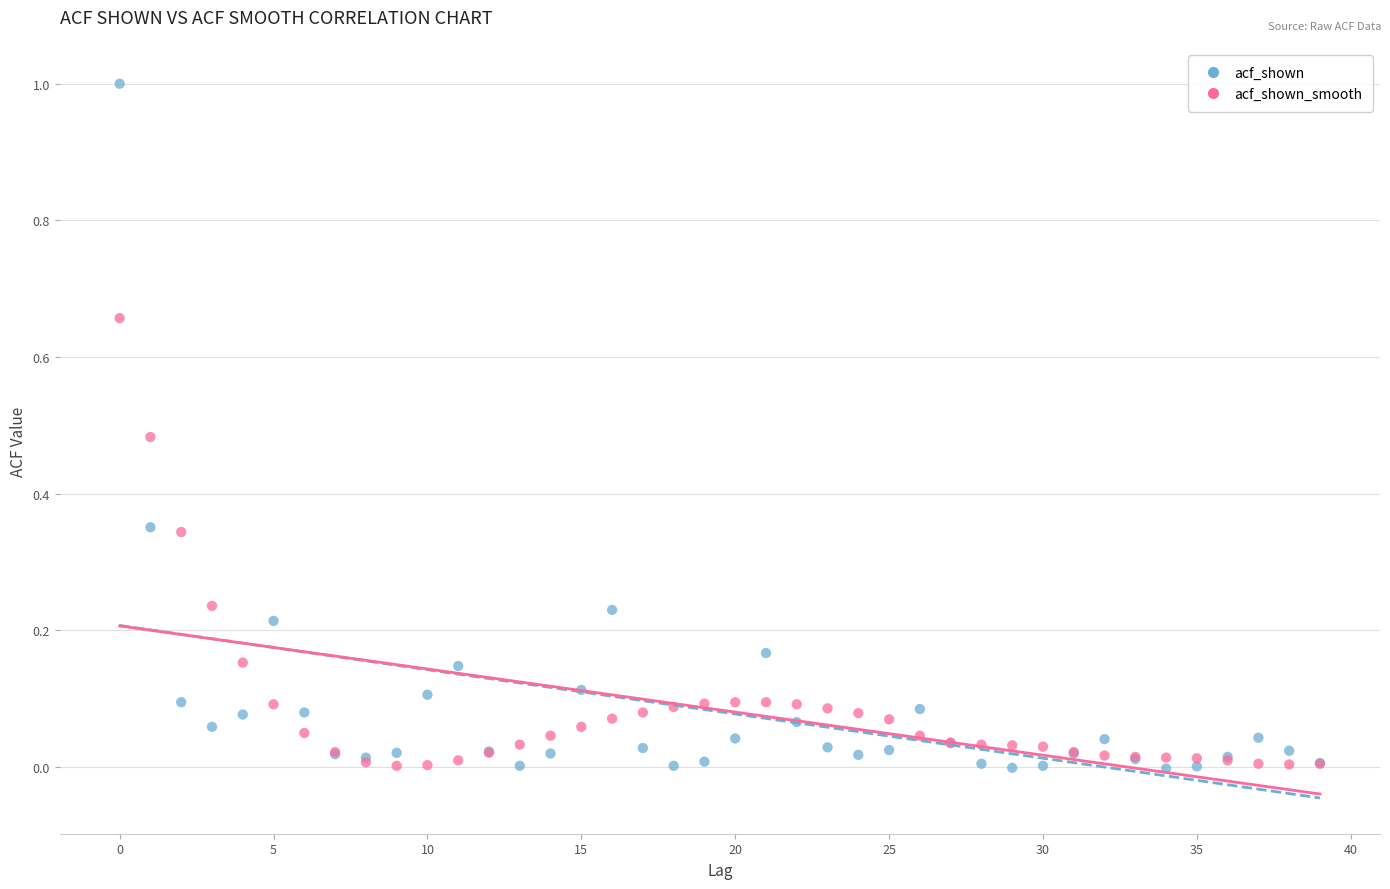

Which series has the largest Y range (max minus min)?

acf_shown